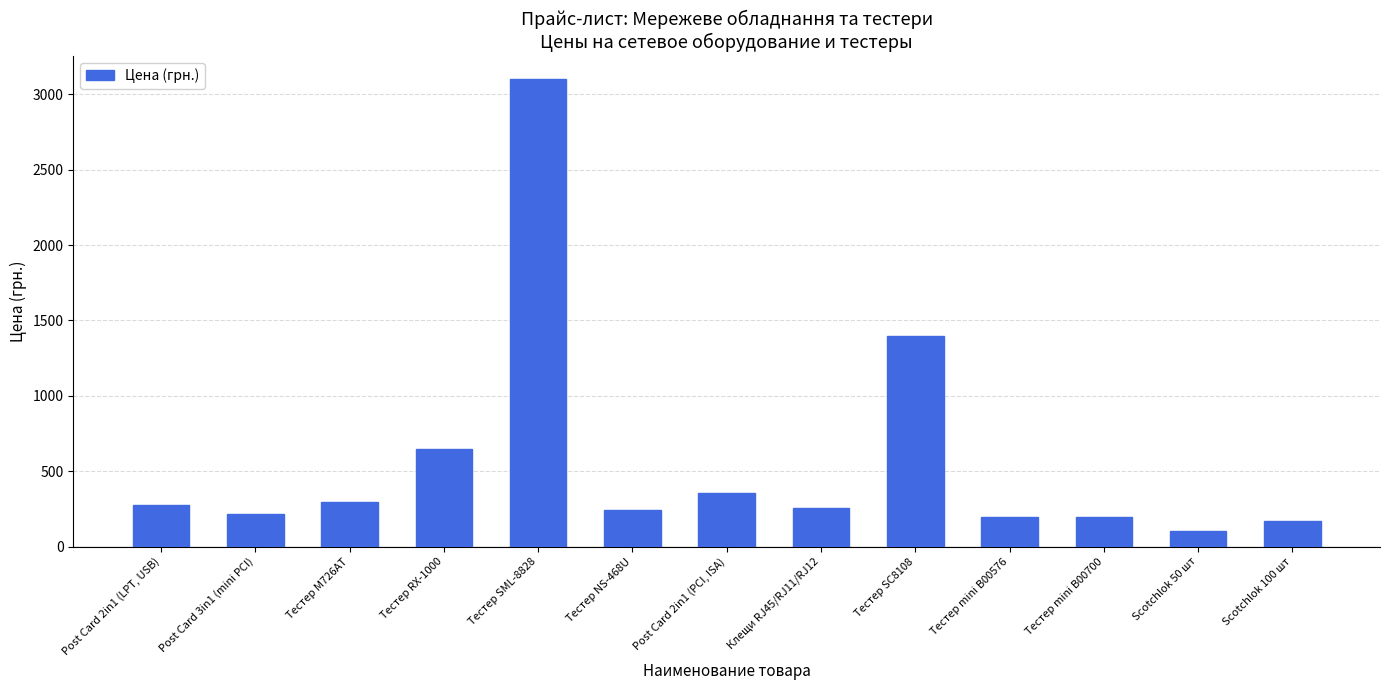

How many values are below 255?

6